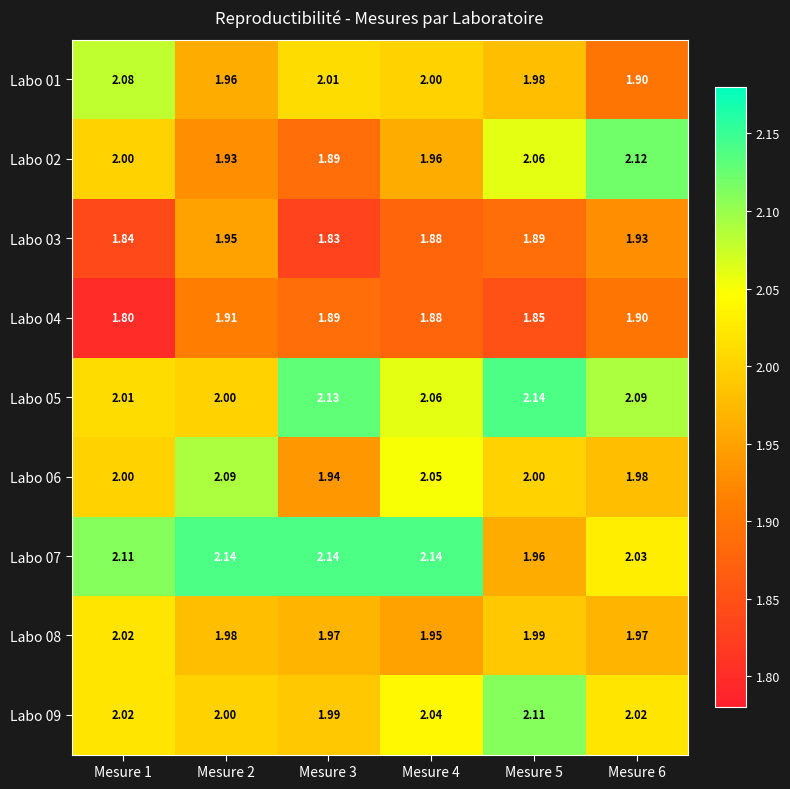

What is the minimum value shown in the chart?

1.8